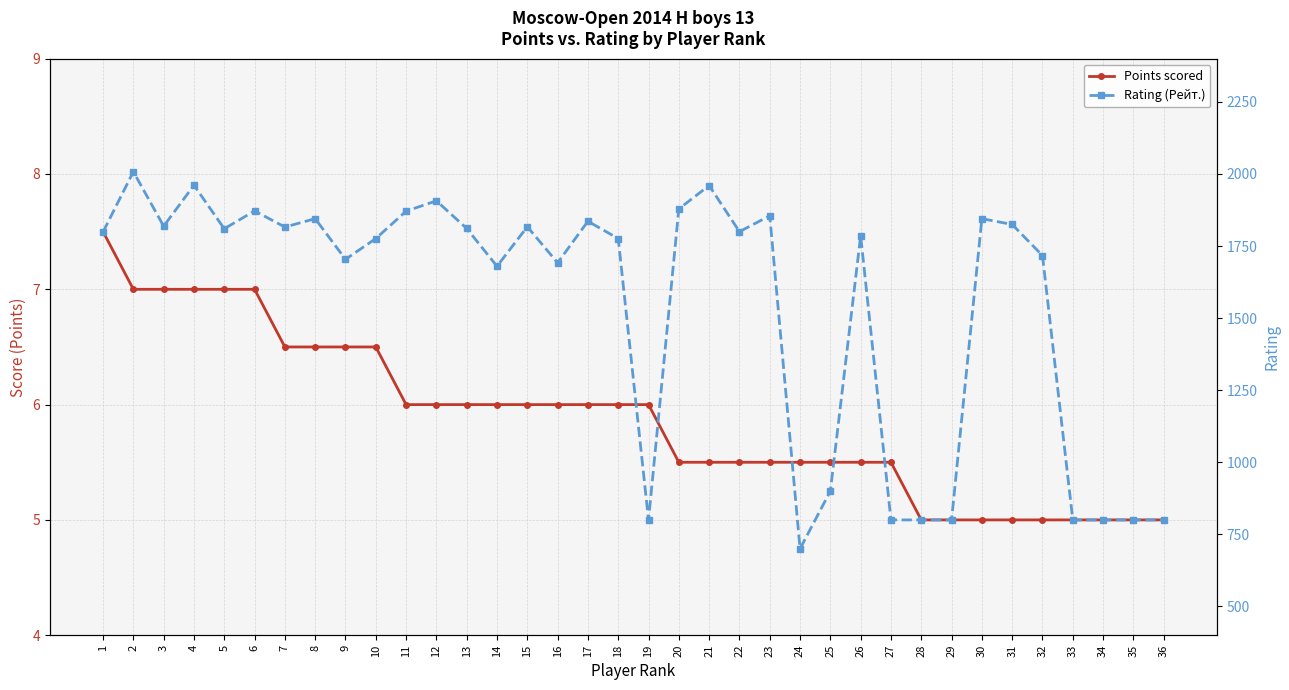

Which series changed the most between 18 and 23?

Rating (Рейт.)